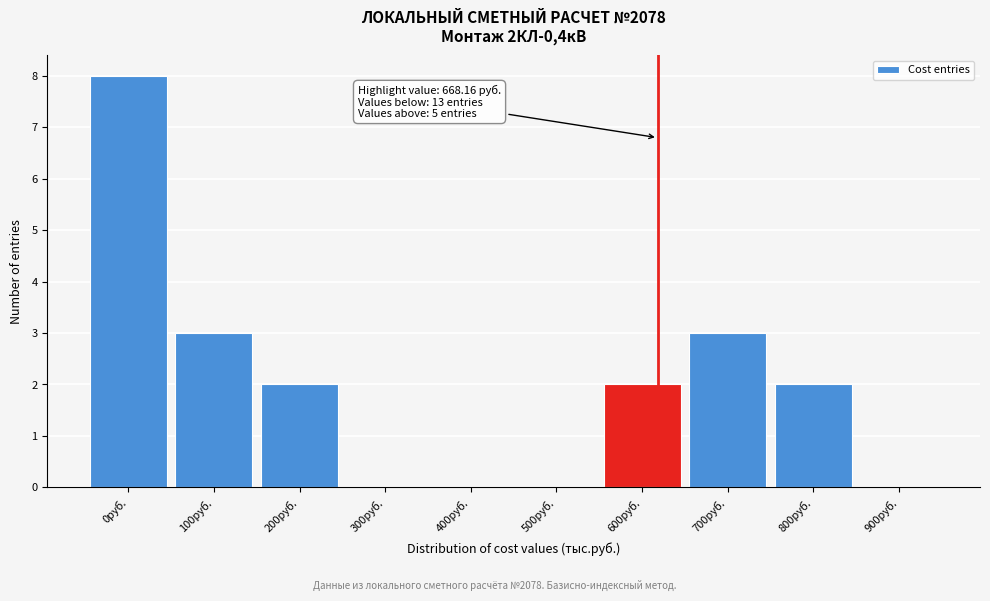

Reading left to right, transcribe all the data shown in this chart.

0руб.=8	100руб.=3	200руб.=2	300руб.=0	400руб.=0	500руб.=0	600руб.=2	700руб.=3	800руб.=2	900руб.=0